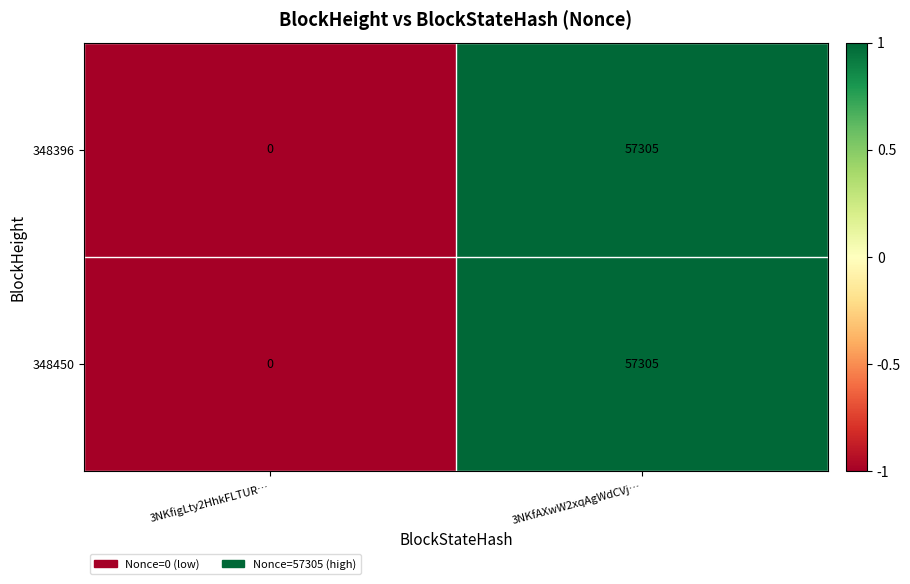

How many categories are shown in the chart?

2